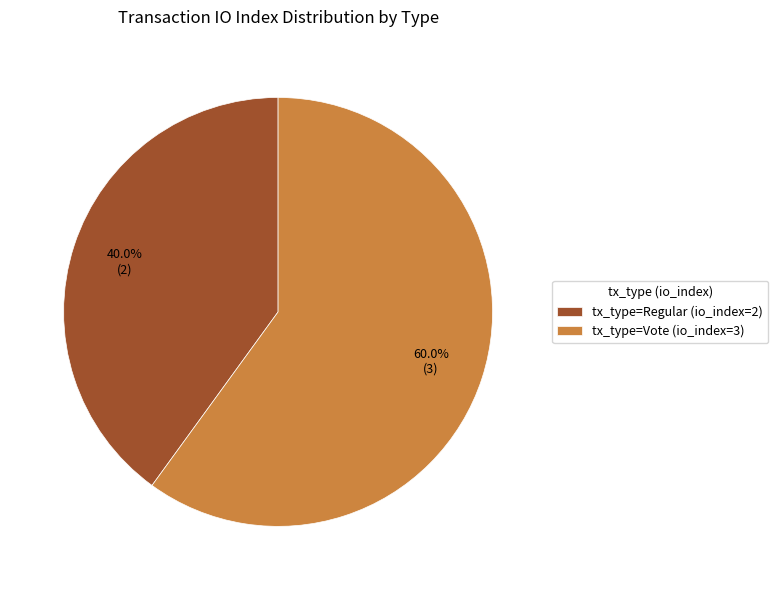

What is the smallest slice in the pie chart?

tx_type=Regular (io_index=2)